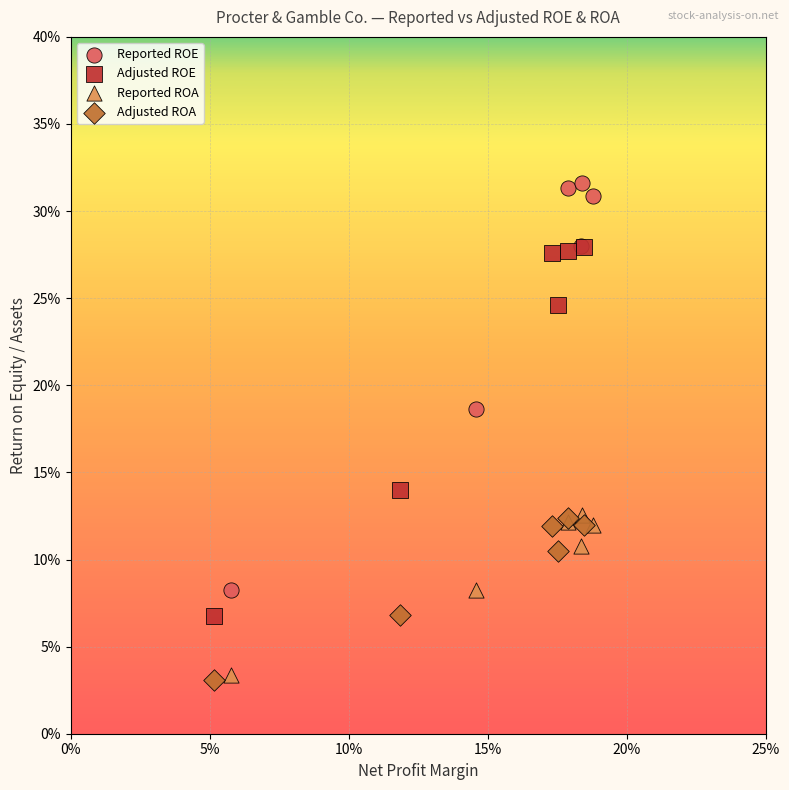

Which series contains the highest Y value?

Reported ROE